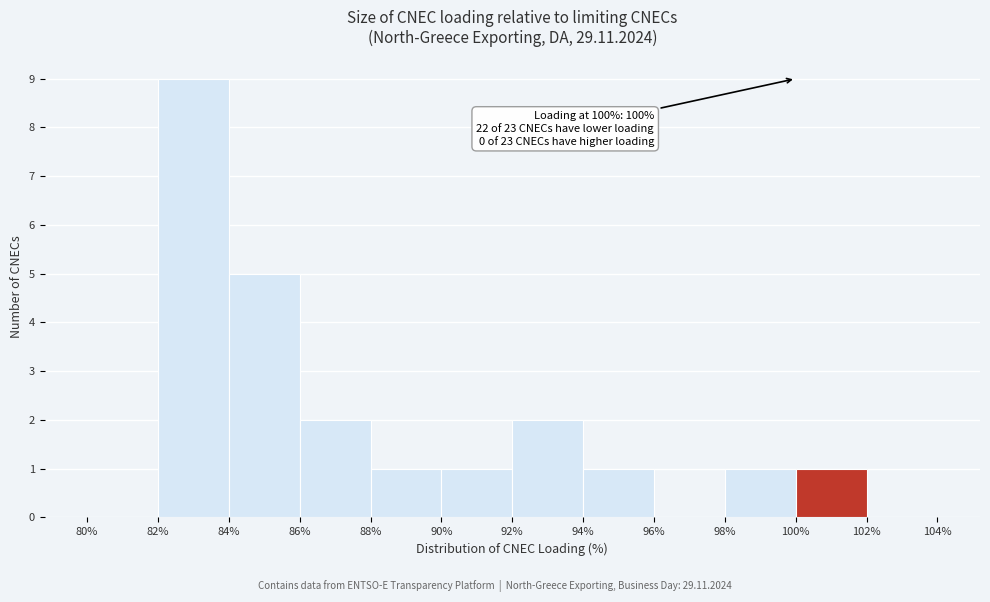

Over which range of the x-axis is the bar tallest?

82% to 84%